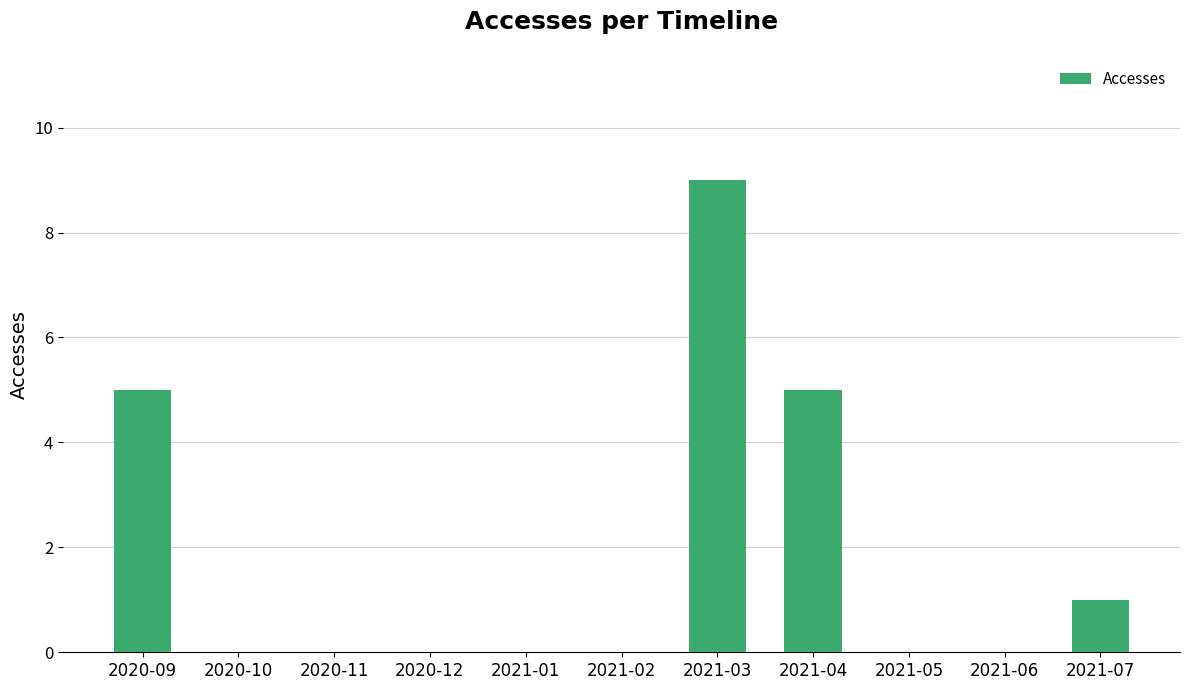

Reading left to right, transcribe all the data shown in this chart.

5	0	0	0	0	0	9	5	0	0	1